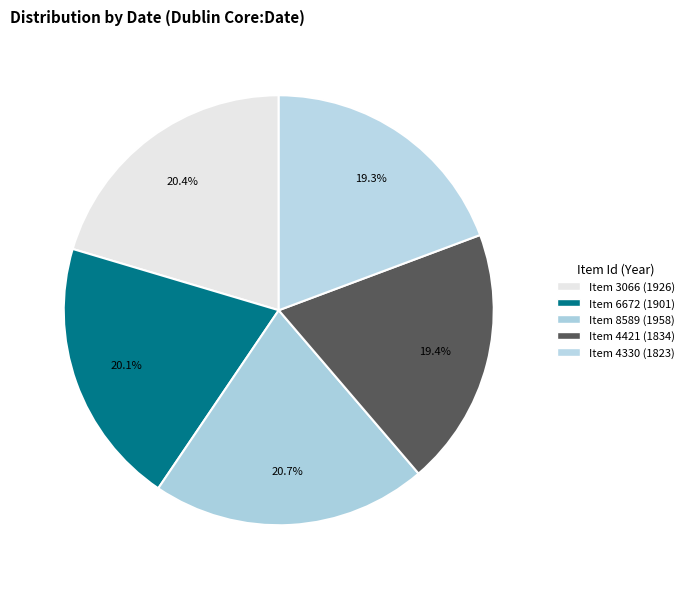

Count the number of slices in the pie.

5